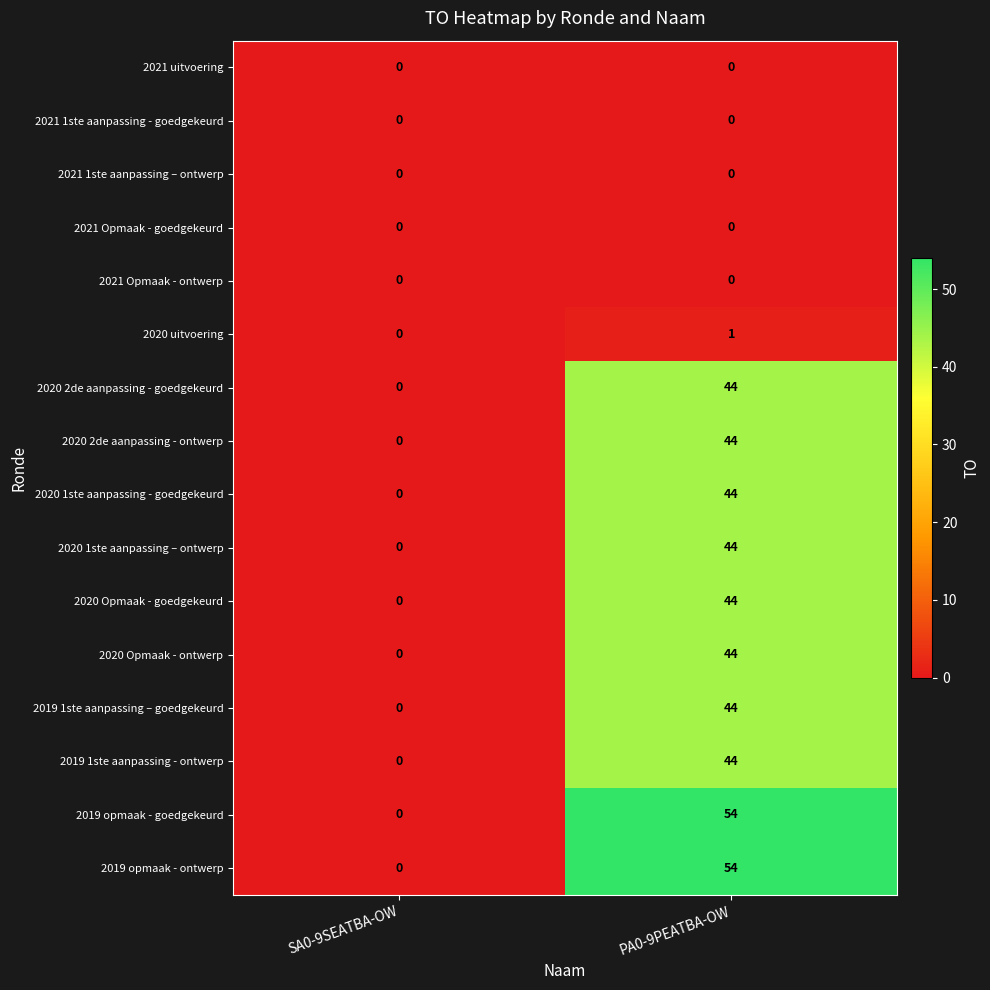

What is the sum of all 2019 opmaak - goedgekeurd values?

54